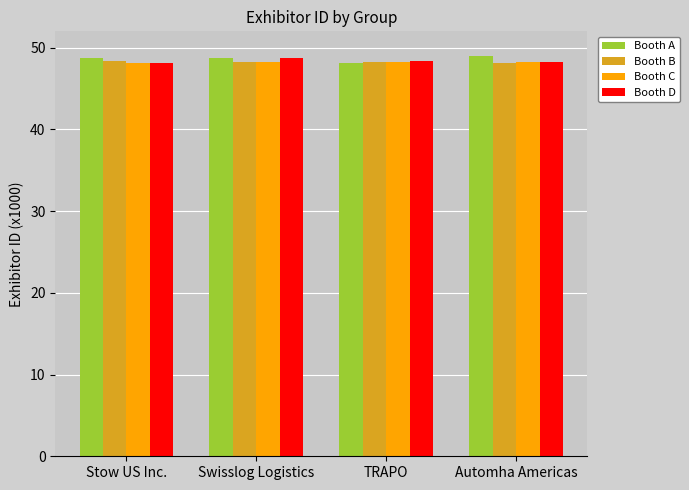

What is the maximum value shown in the chart?

49.0